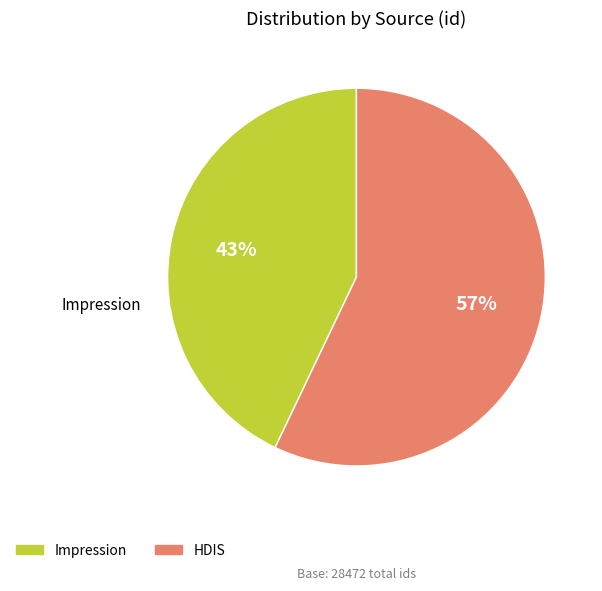

What percentage is the Impression slice, to the nearest percent?

43%